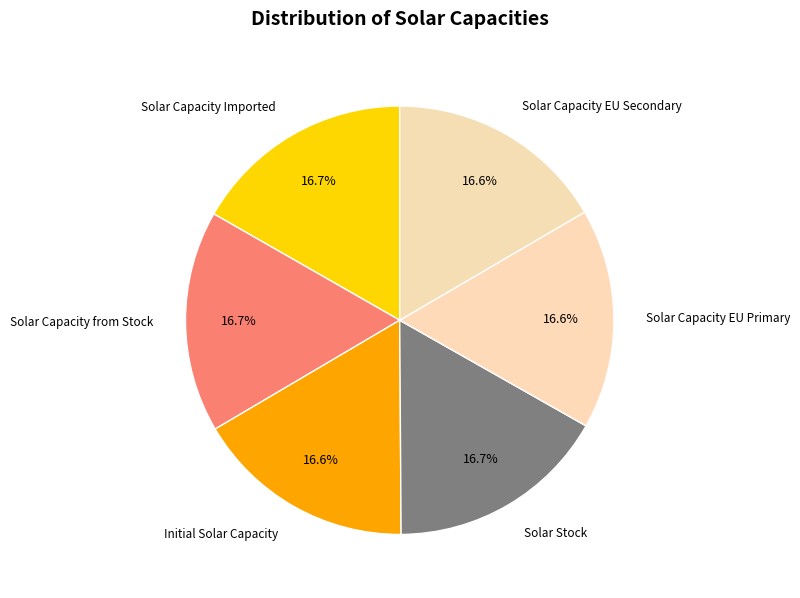

What portion of the pie excludes Initial Solar Capacity?

83.4%